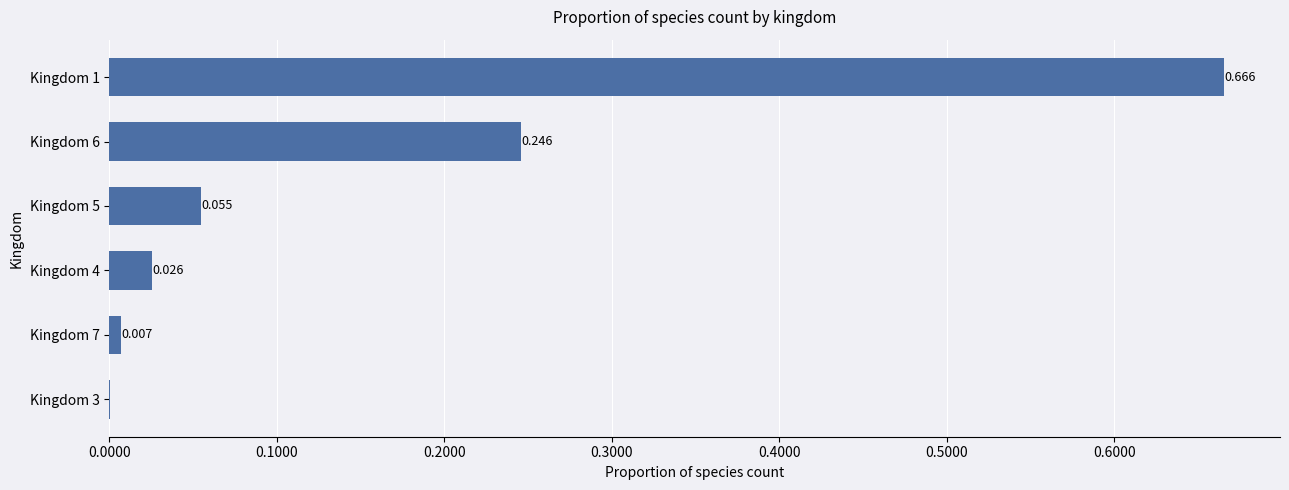

What is the average value?

0.2